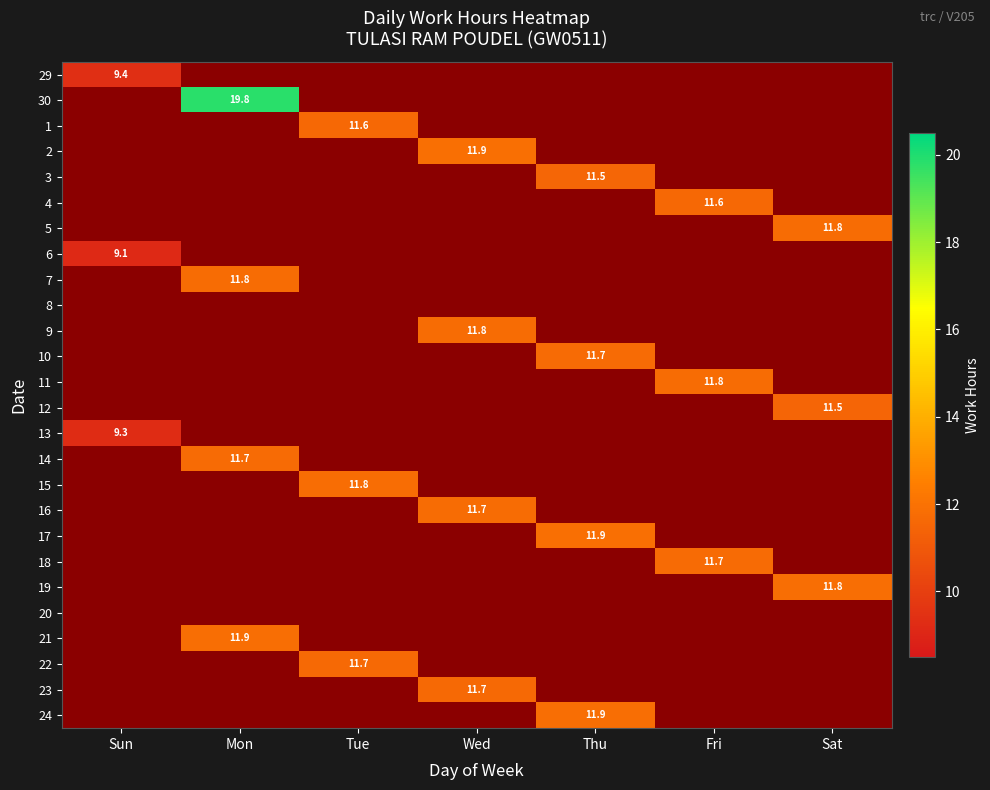

The value of 17 at Thu is 17.4. True or false?

False